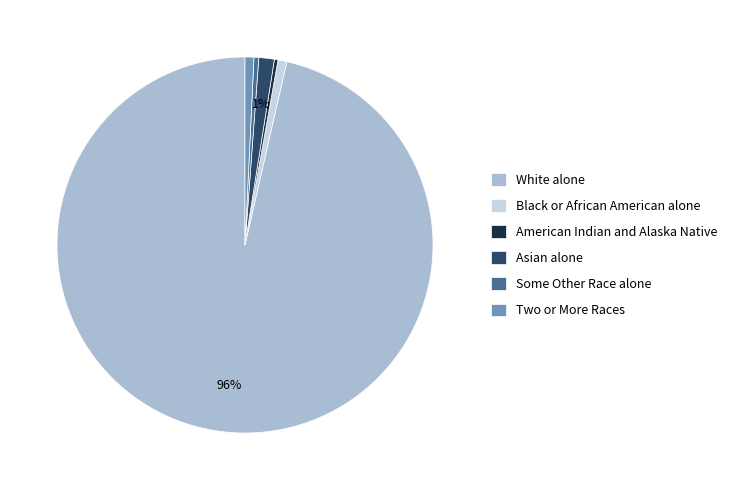

Which category has the biggest portion of the pie?

White alone